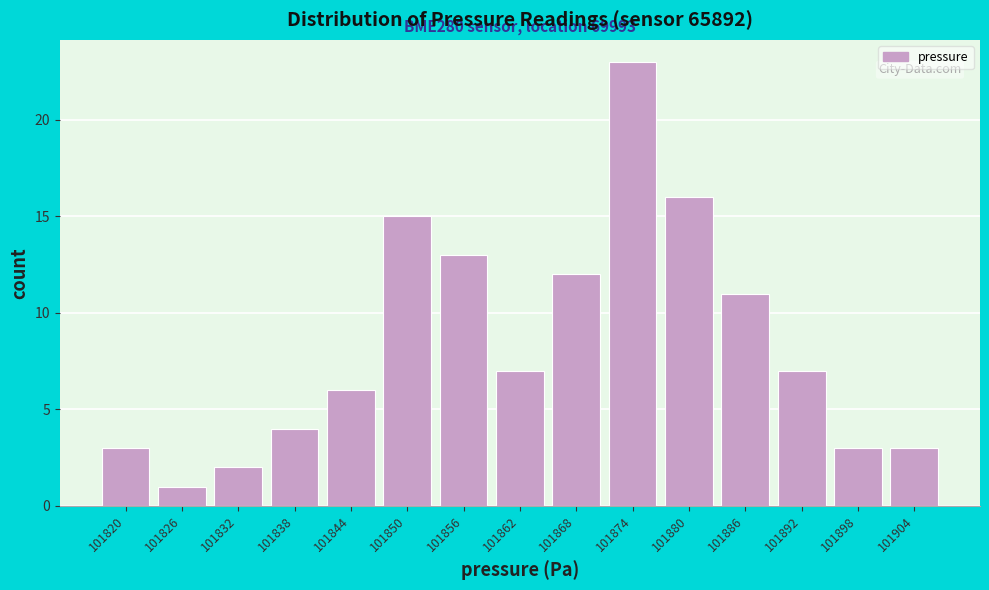

Reading right to left, transcribe all the data shown in this chart.

101904=3	101898=3	101892=7	101886=11	101880=16	101874=23	101868=12	101862=7	101856=13	101850=15	101844=6	101838=4	101832=2	101826=1	101820=3